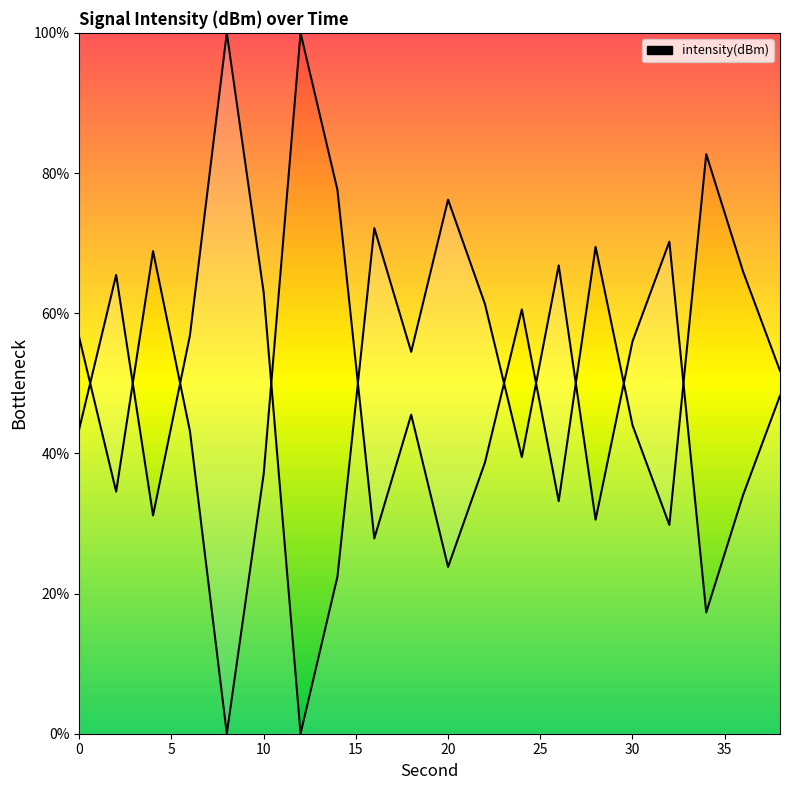

How many lines are shown in the chart?

1